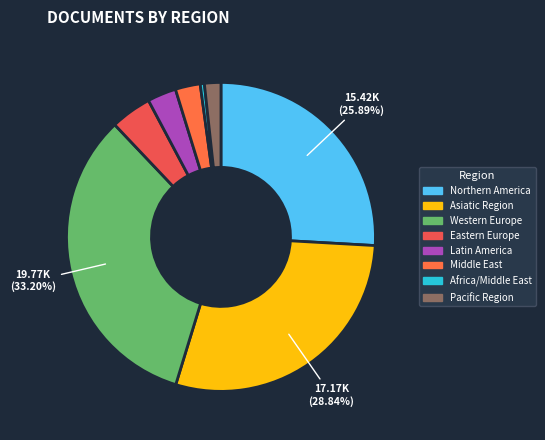

Count the number of slices in the pie.

8